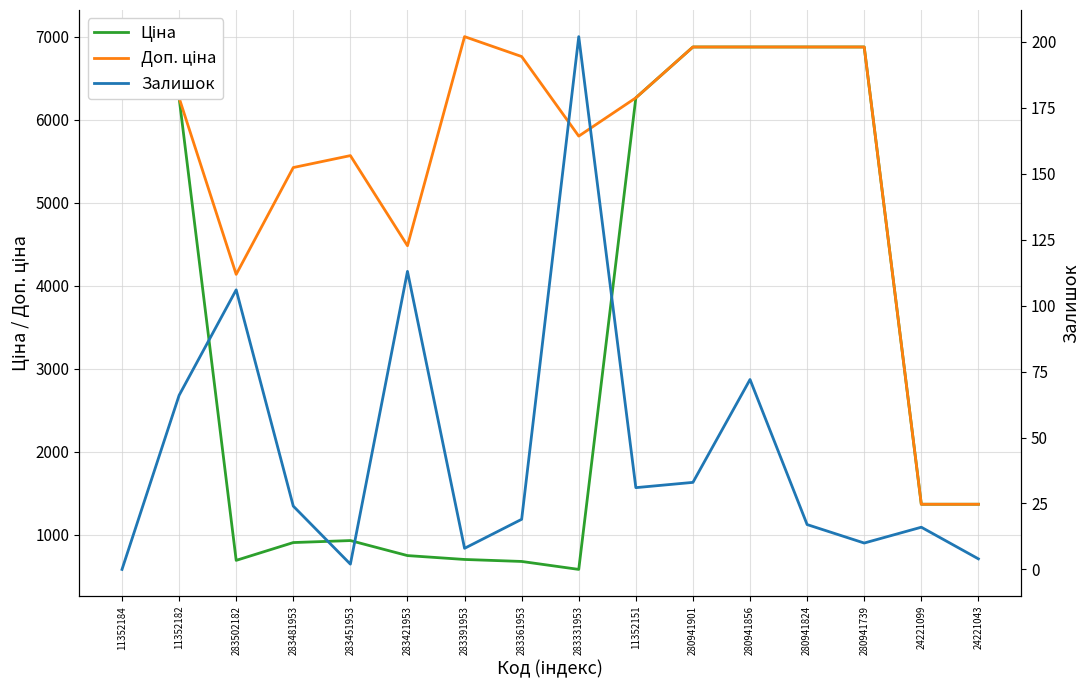

At which label does Ціна reach its minimum?

283331953